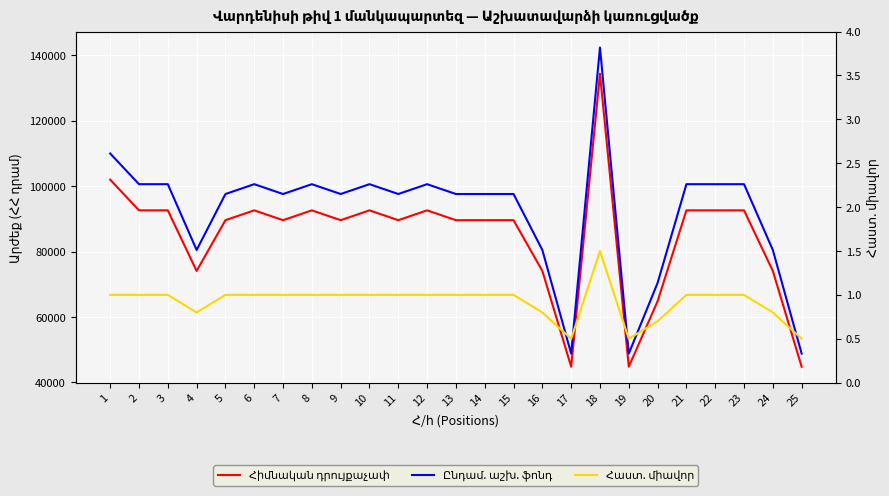

The value of Հիմնական դրույքաչափ at 7 is 151147.9. True or false?

False